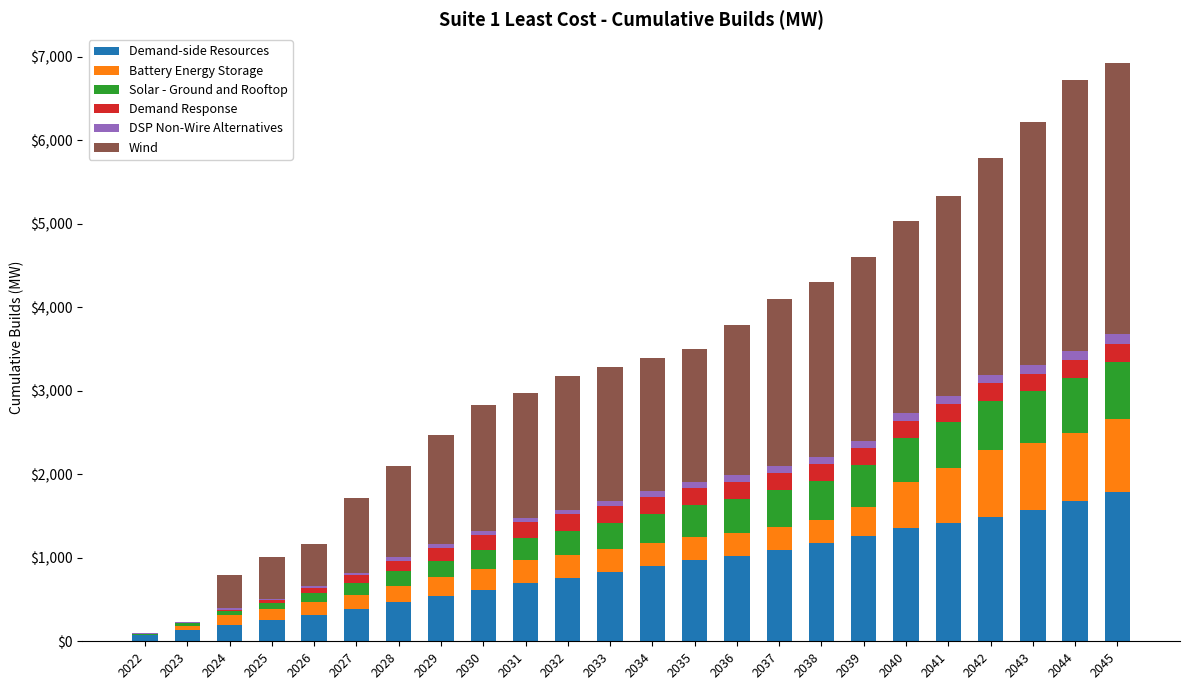

The Demand-side Resources series shows 384.5 at 2027. True or false?

True